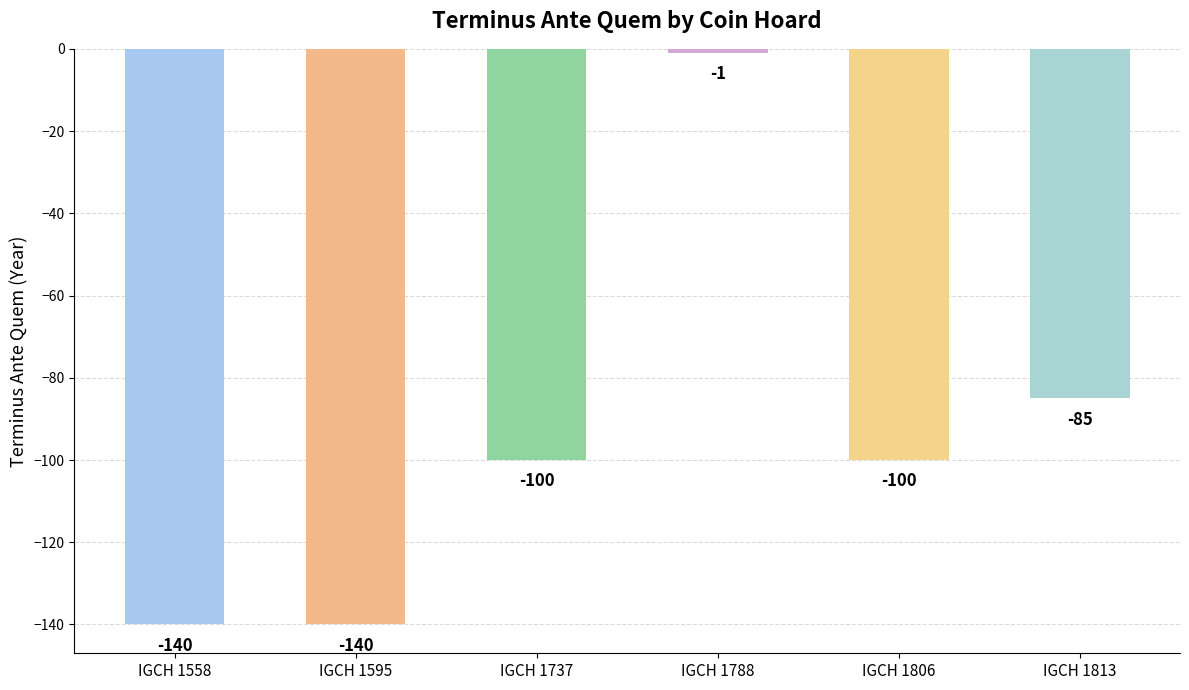

What is the greatest value displayed?

-1